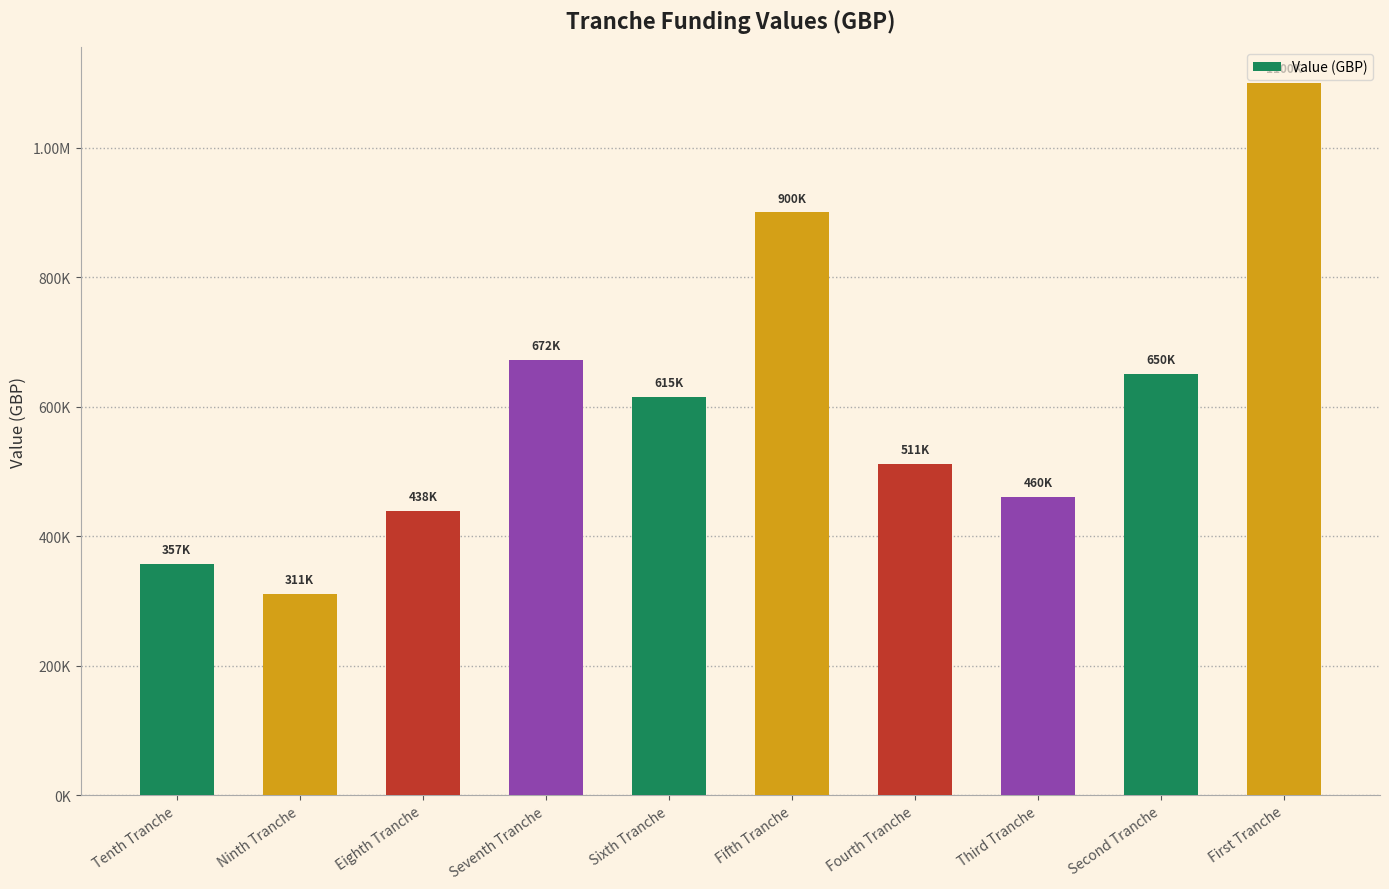

Does the chart contain any negative values?

No